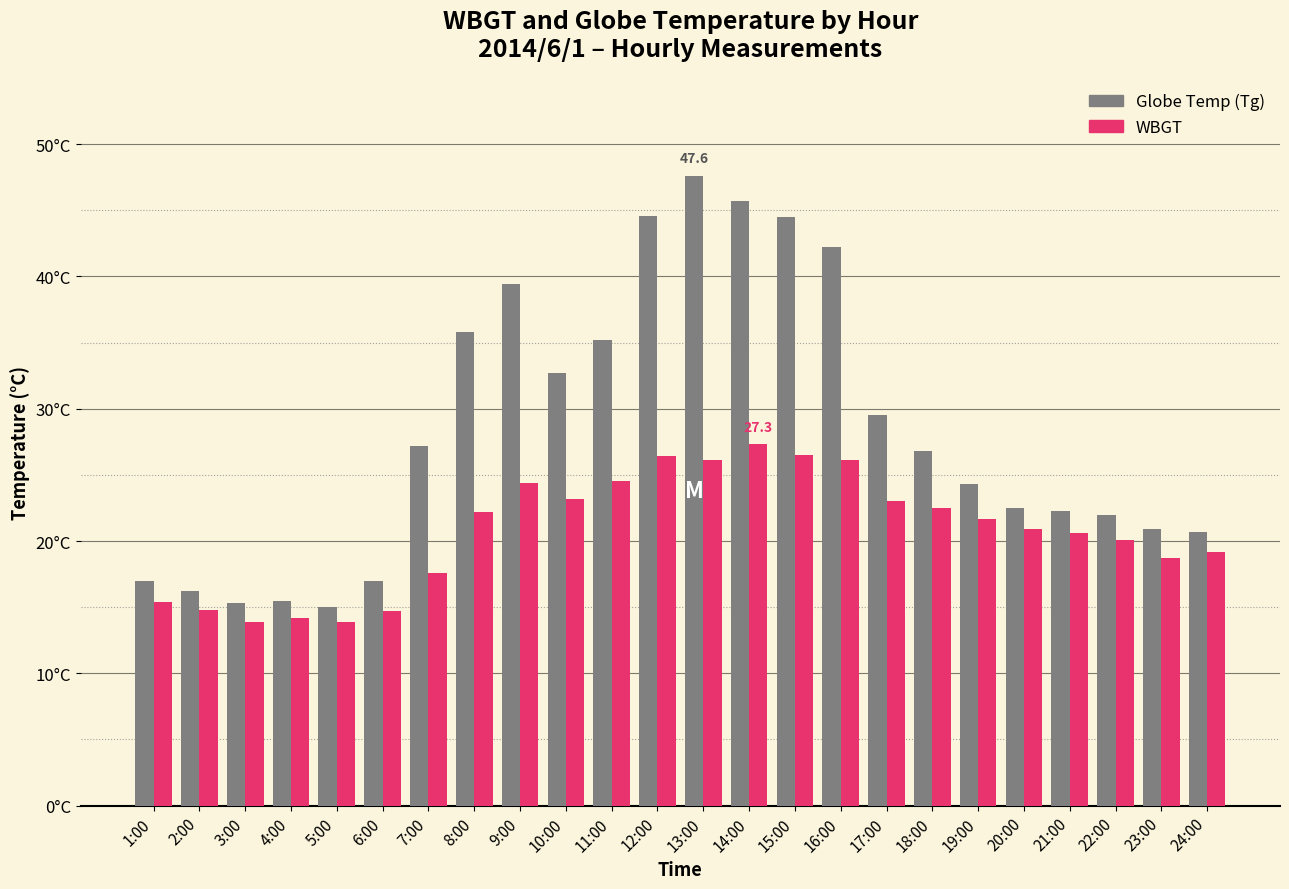

Are the bars grouped side by side (vs. stacked)?

Yes